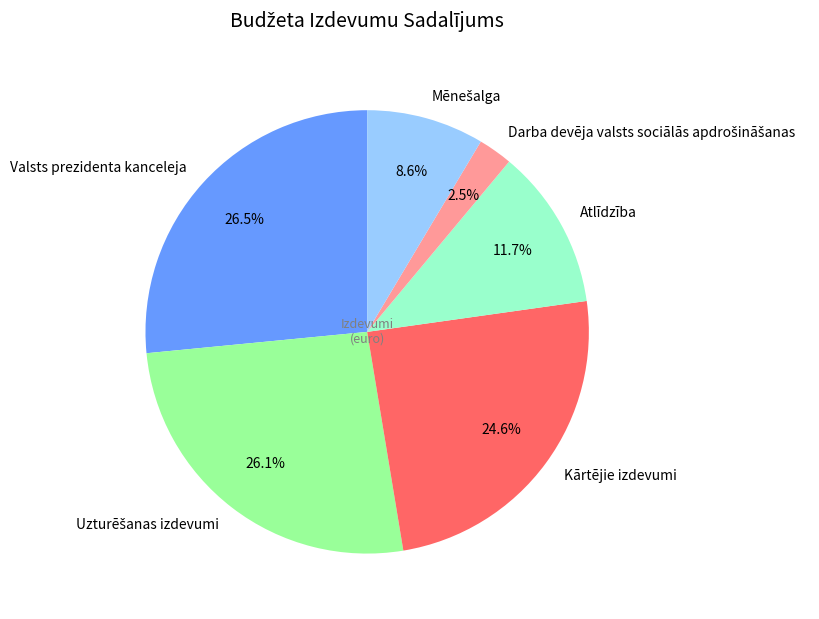

Does Atlīdzība represent more than half of the total?

No